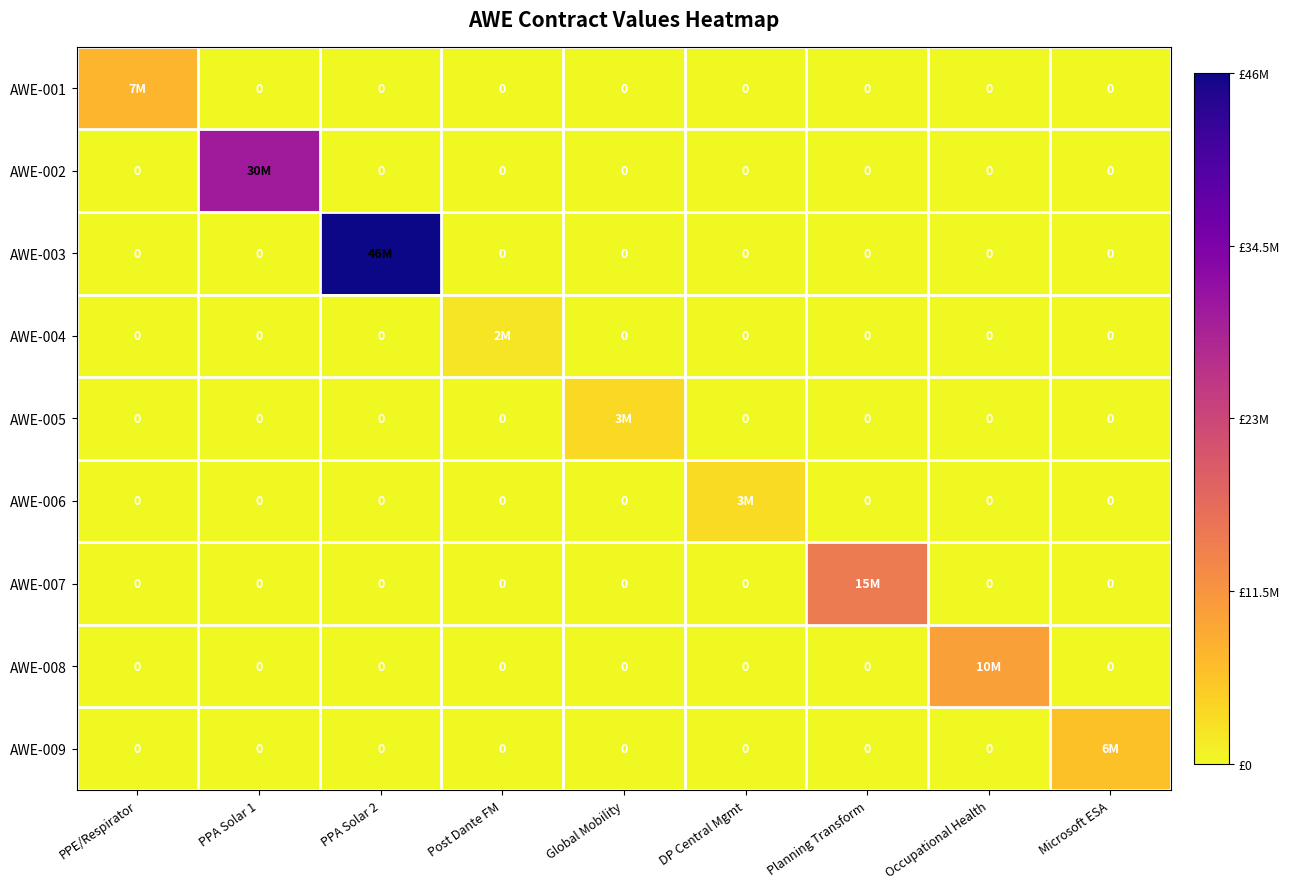

Is the value of AWE-004 at Microsoft ESA greater than the value of AWE-002 at Post Dante FM?

No